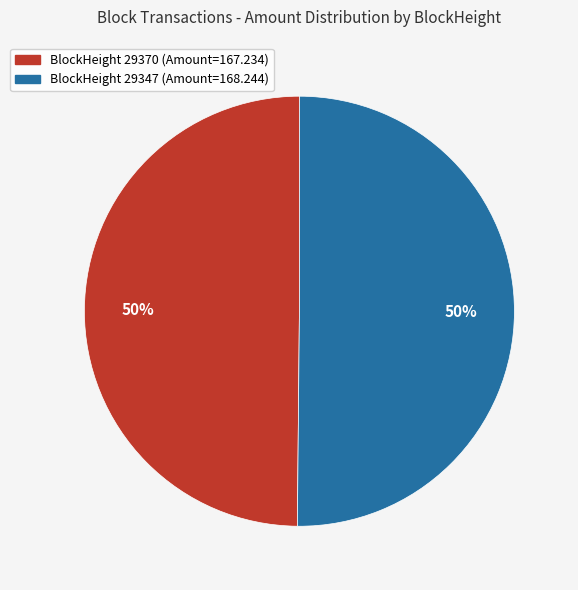

To the nearest percent, what is the average slice percentage?

50%